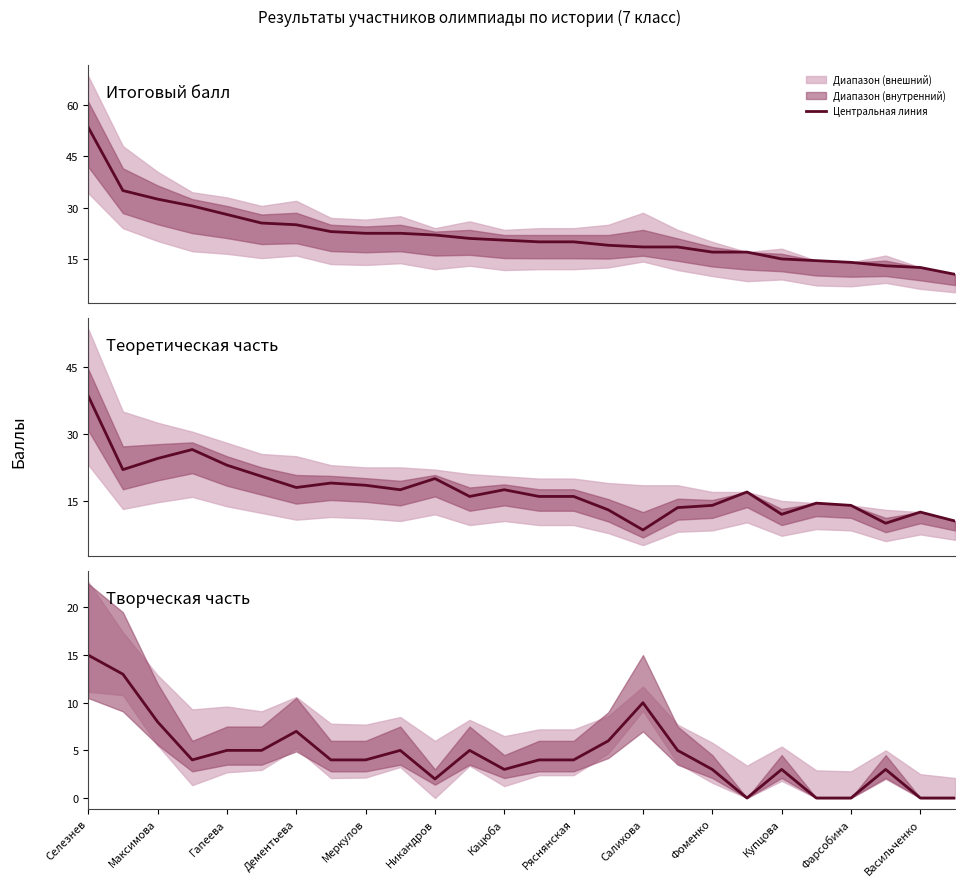

True or false: Сумма баллов творческой части and ИТОГОВЫЙ БАЛЛ intersect in this chart.

False